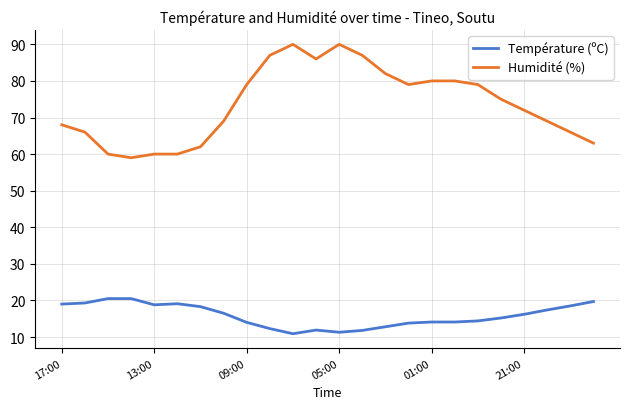

Which series has the largest total across all categories?

Humidité (%)